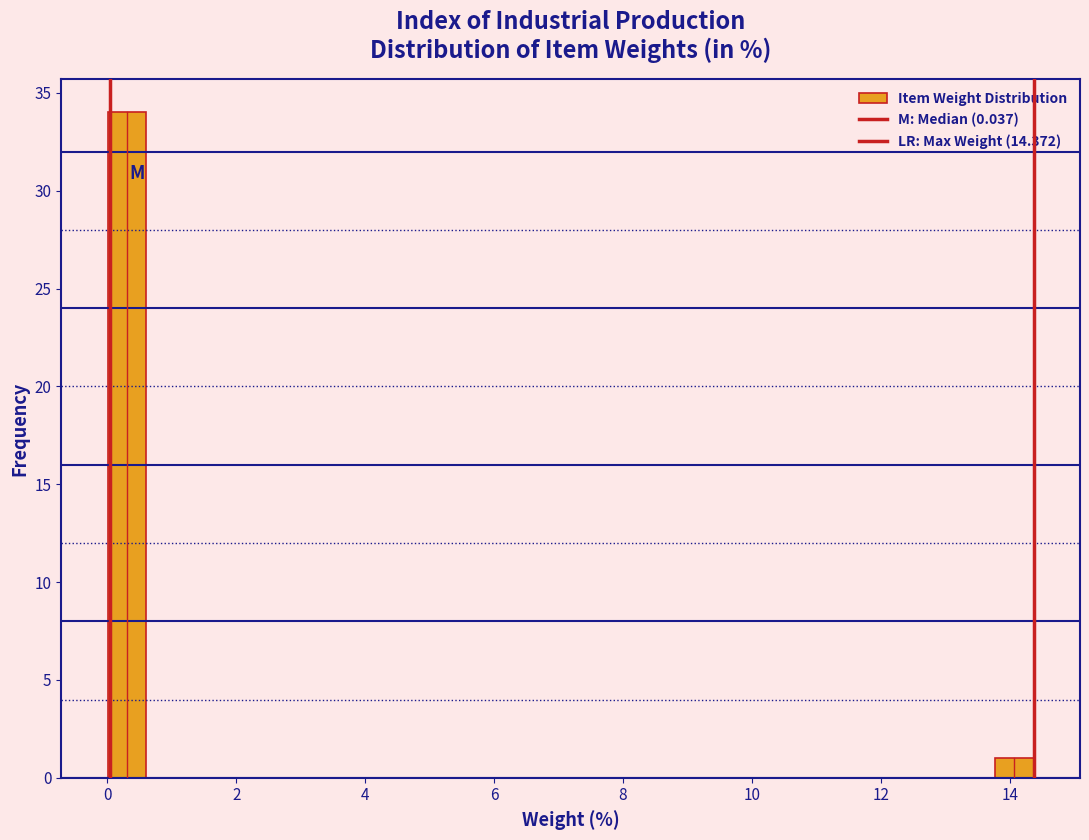

Read against the x-axis, roughly where is the centre of the tallest bar?

0.4